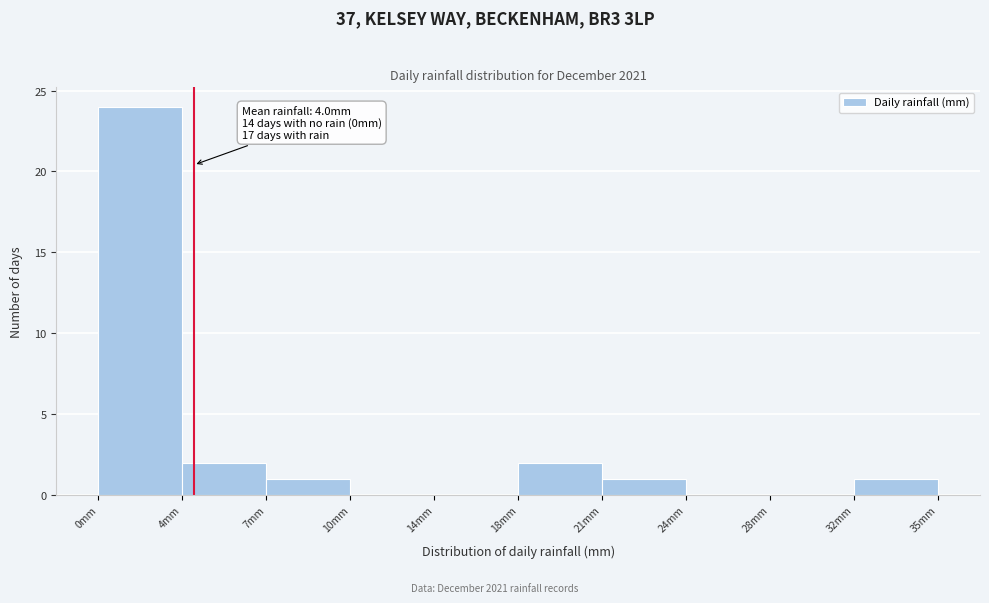

Reading left to right, list all the values displayed in this chart.

0mm=24	4mm=2	7mm=1	10mm=0	14mm=0	18mm=2	21mm=1	24mm=0	28mm=0	32mm=1